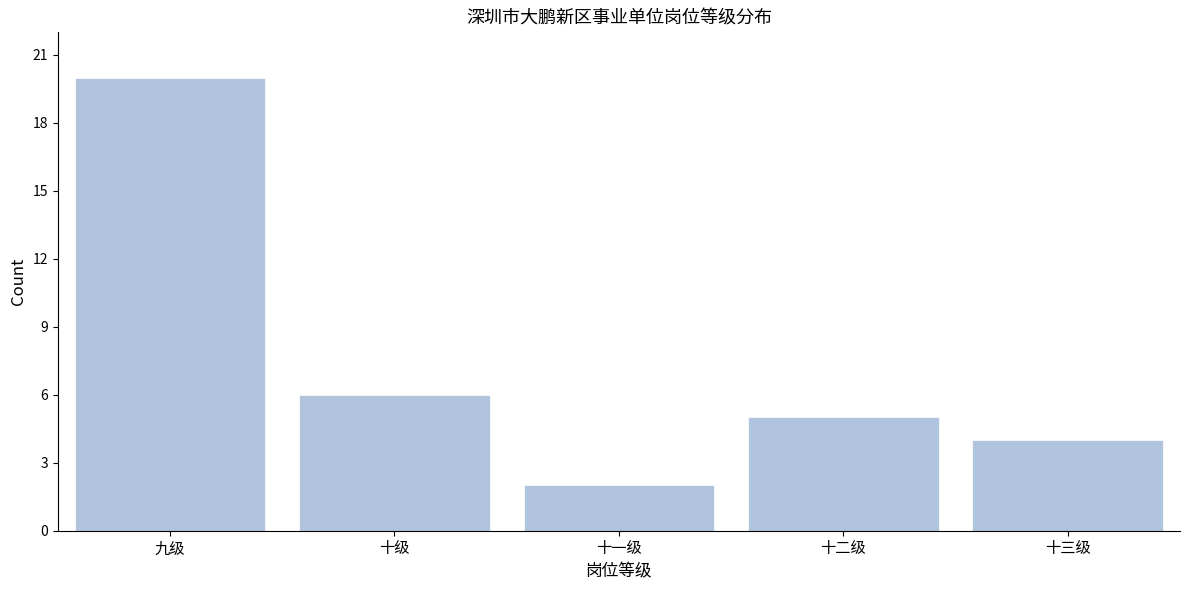

Reading left to right, list all the values displayed in this chart.

20	6	2	5	4